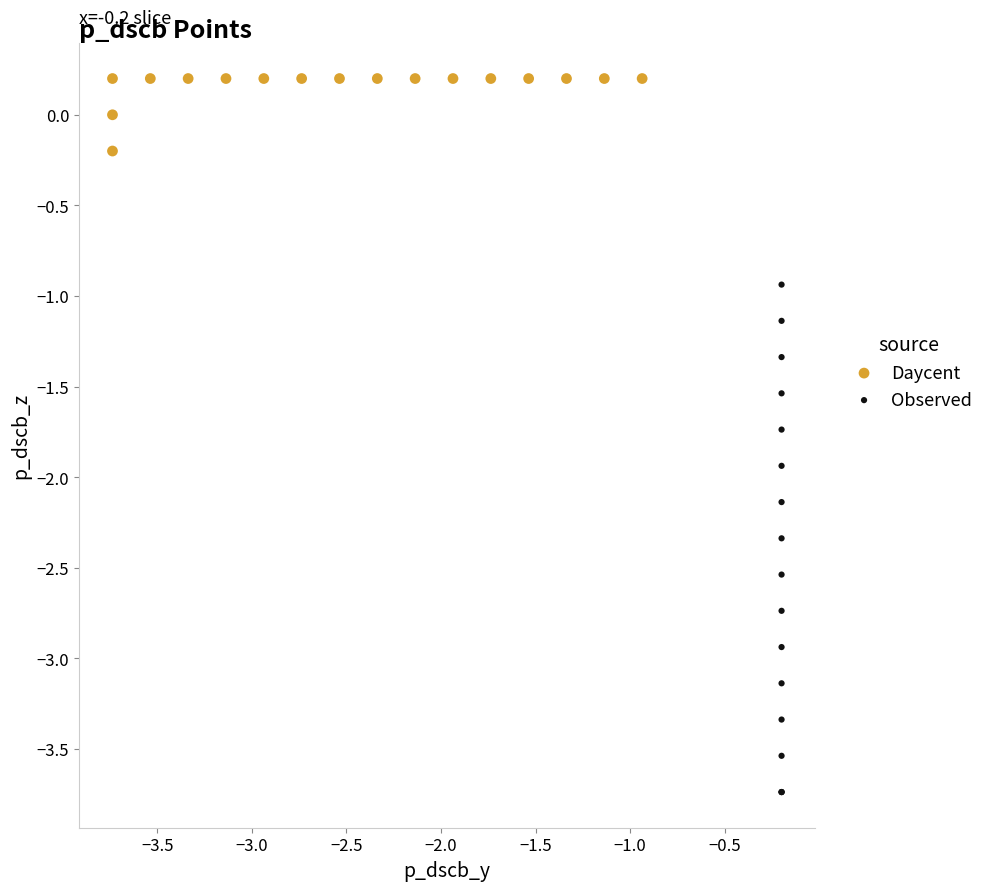

Which series has the widest spread of Y values?

Observed